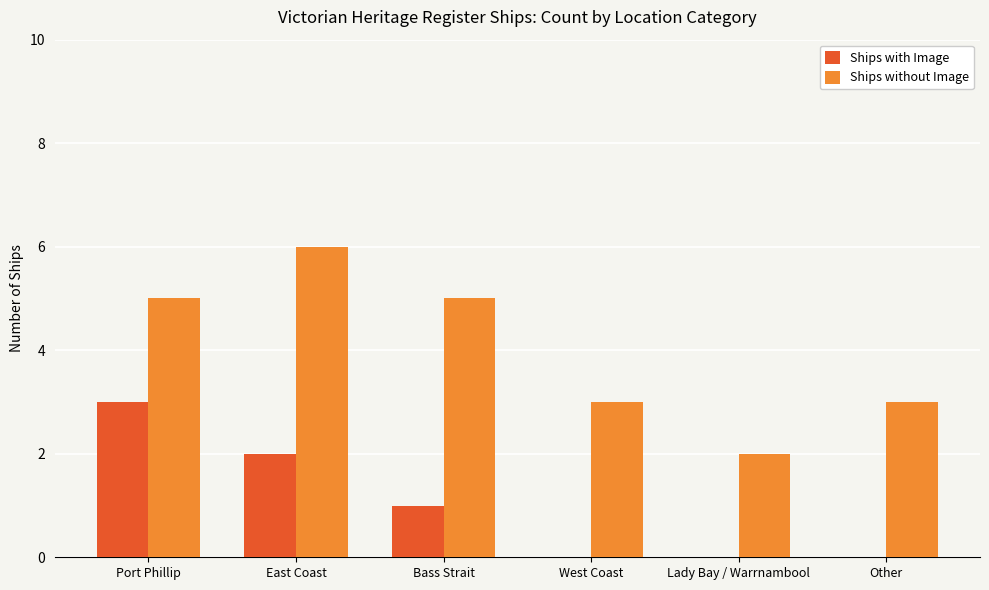

The value of Ships without Image at Bass Strait is 5. True or false?

True